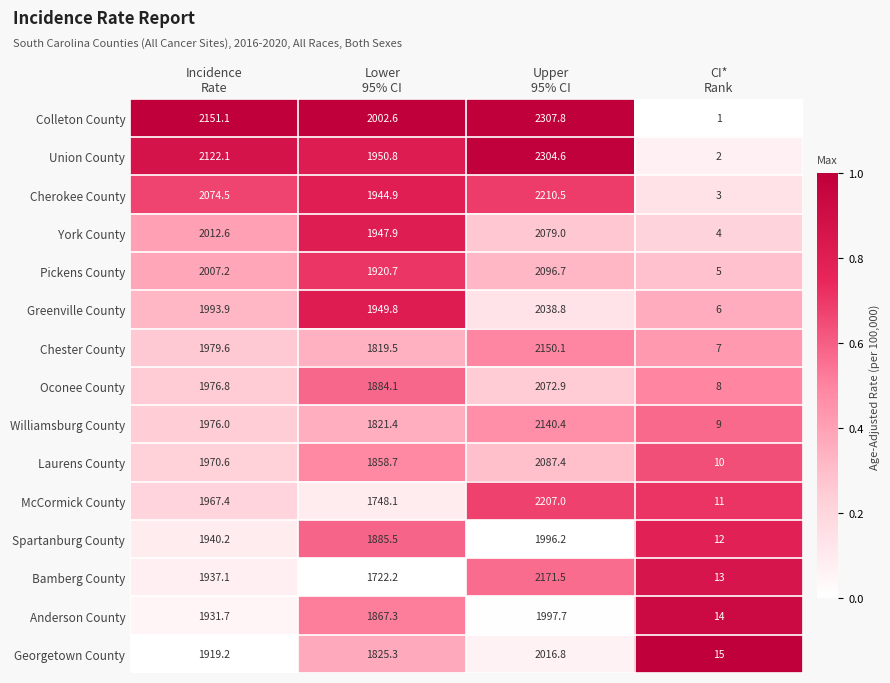

Which series changed the most between Incidence
Rate and Upper
95% CI?

McCormick County